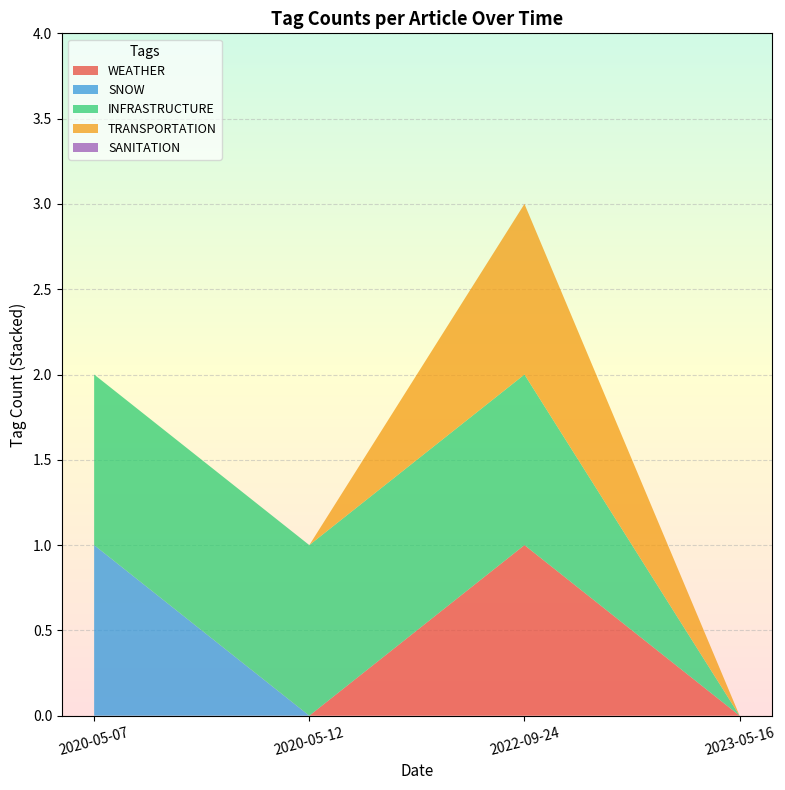

Reading right to left, transcribe all the data shown in this chart.

WEATHER: 2023-05-16=0	2022-09-24=1	2020-05-07=0	2020-05-12=0
SNOW: 2023-05-16=0	2022-09-24=0	2020-05-07=1	2020-05-12=0
INFRASTRUCTURE: 2023-05-16=0	2022-09-24=1	2020-05-07=1	2020-05-12=1
TRANSPORTATION: 2023-05-16=0	2022-09-24=1	2020-05-07=0	2020-05-12=0
SANITATION: 2023-05-16=0	2022-09-24=0	2020-05-07=0	2020-05-12=0